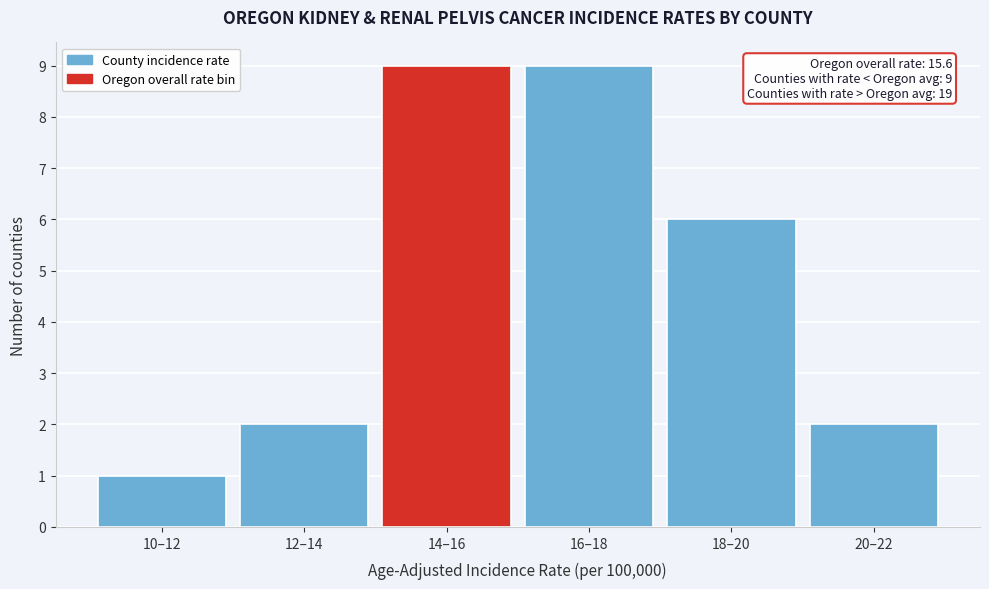

Reading left to right, list all the values displayed in this chart.

10–12=1	12–14=2	14–16=9	16–18=9	18–20=6	20–22=2